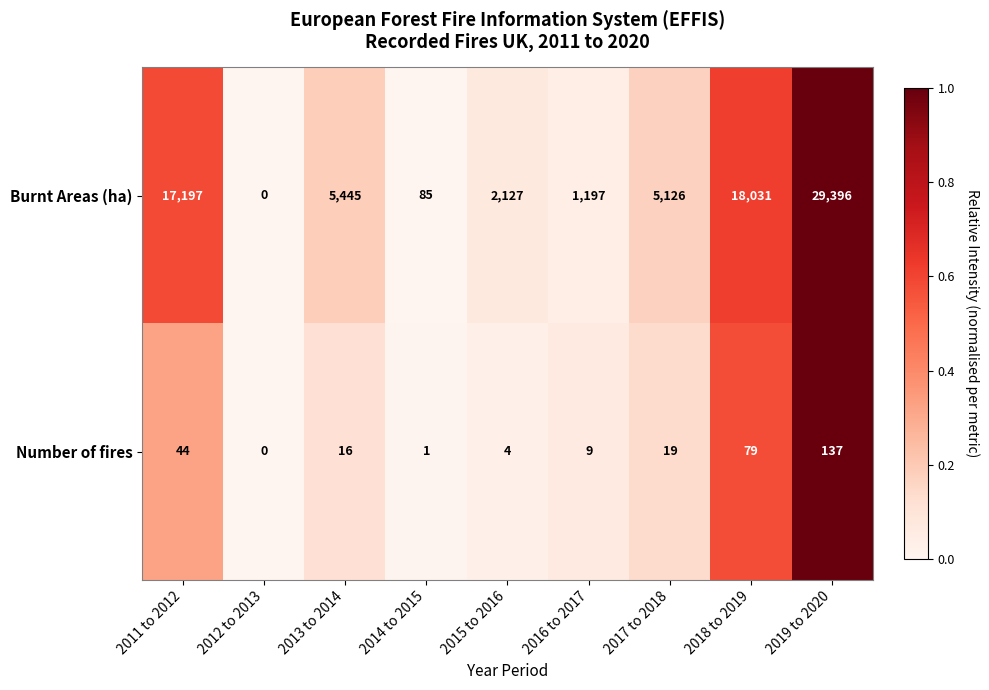

List the series in order of their peak value, lowest first.

Number of fires, Burnt Areas (ha)